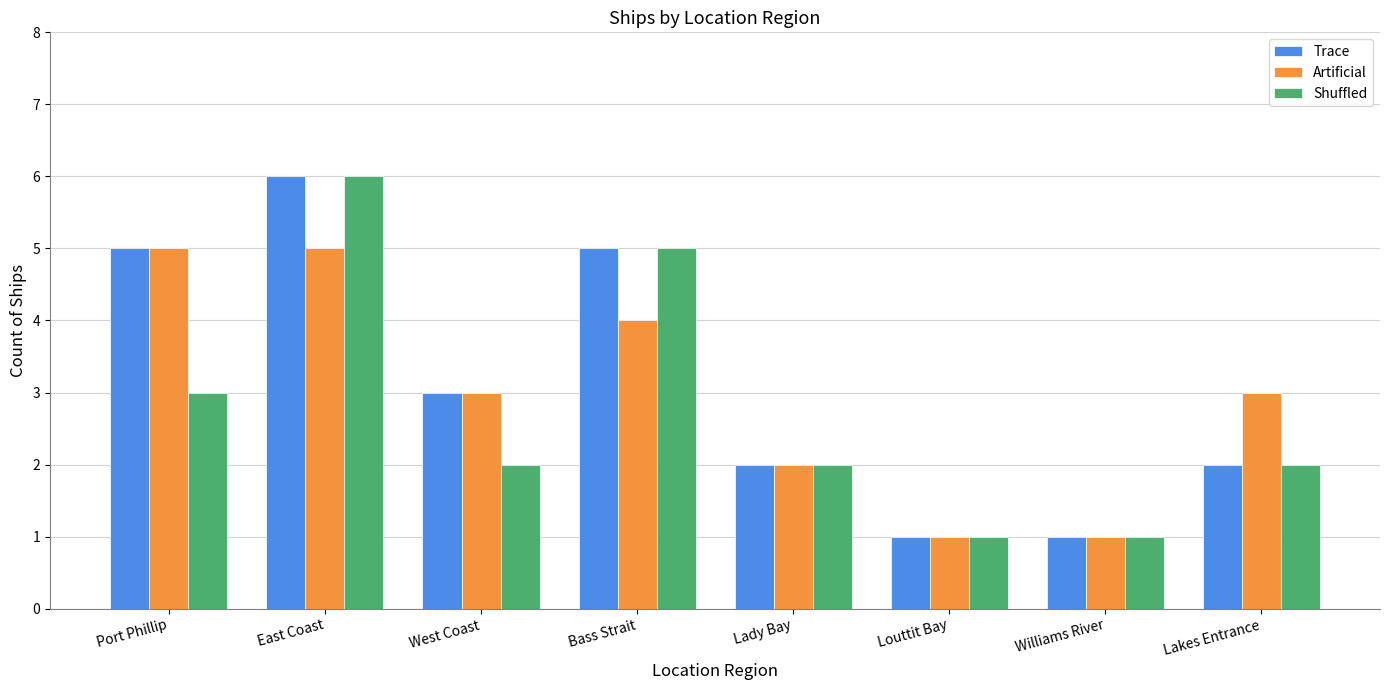

Count the Trace values in the range 2 to 5.

5